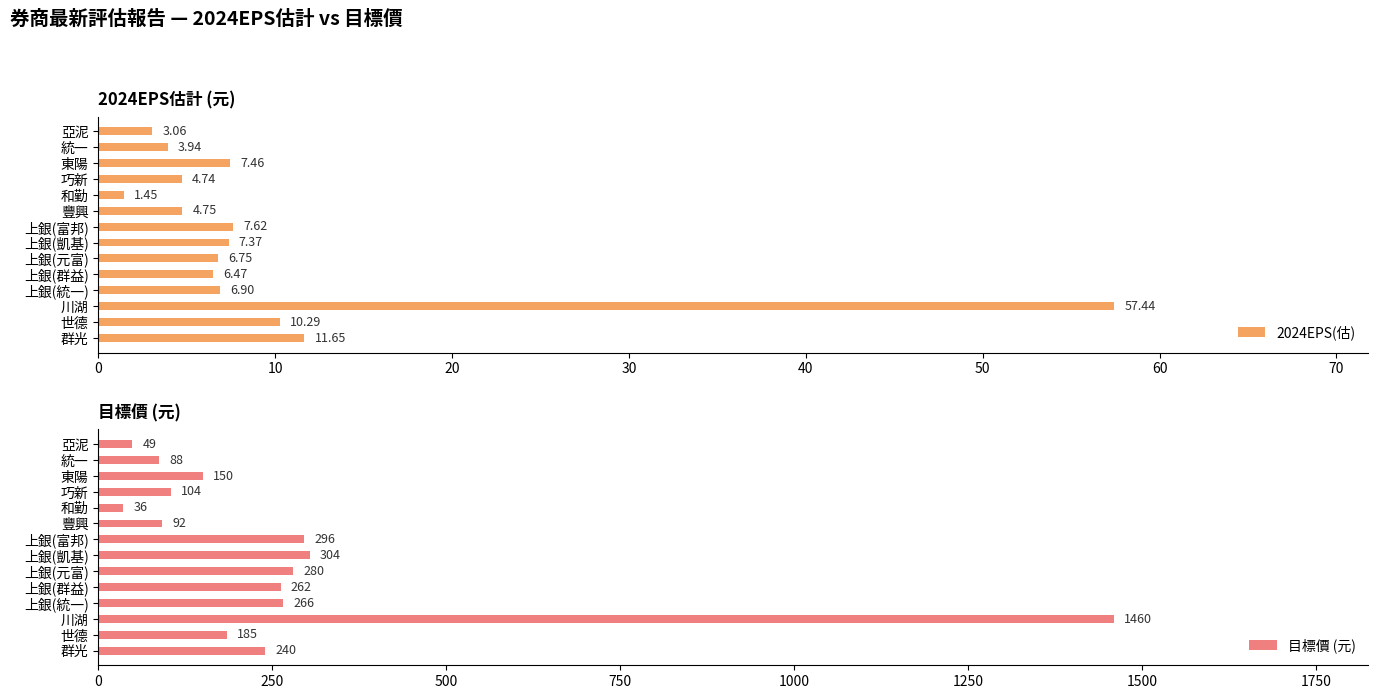

What is the difference between the second highest and second lowest values in the 2024EPS(估) series?

8.6